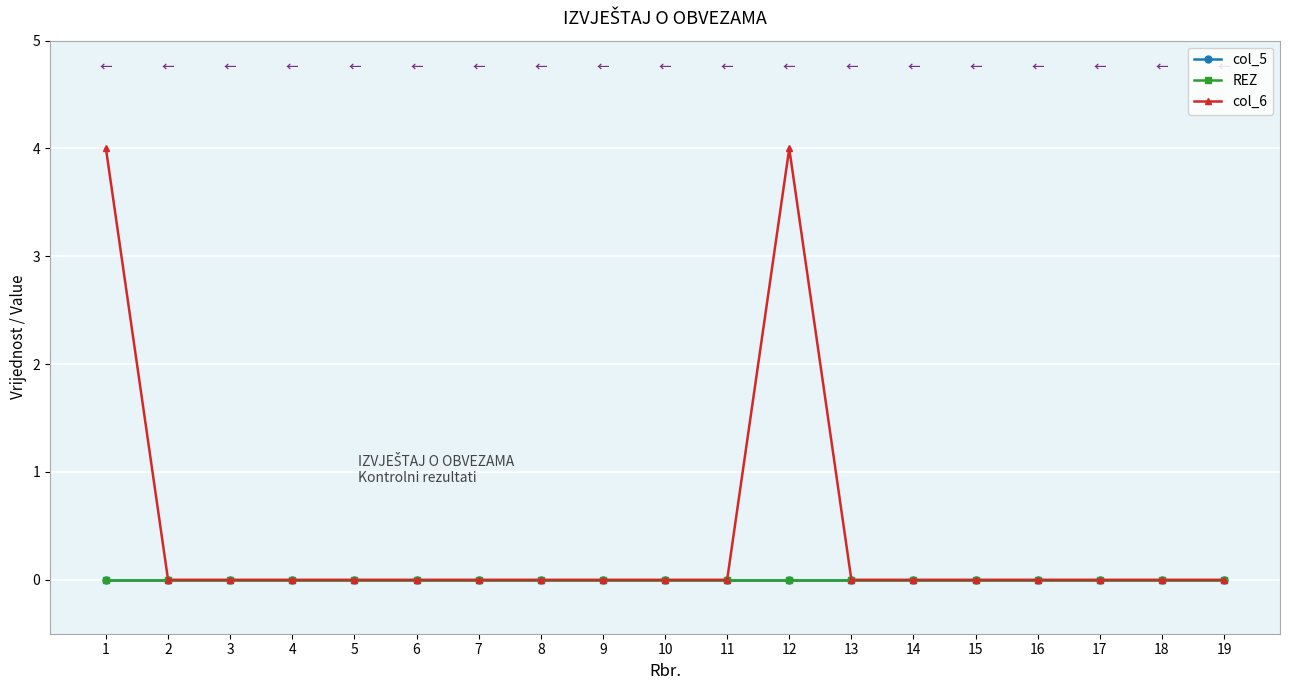

Does the chart have visible grid lines?

Yes